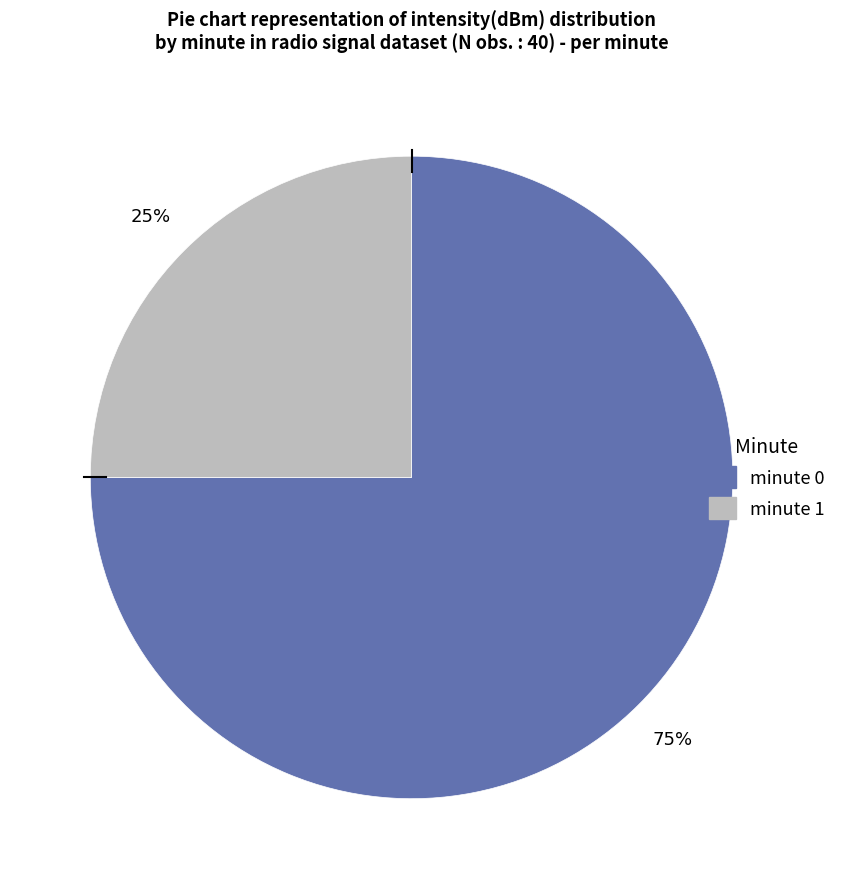

Rank the categories by value from lowest to highest.

minute 1, minute 0